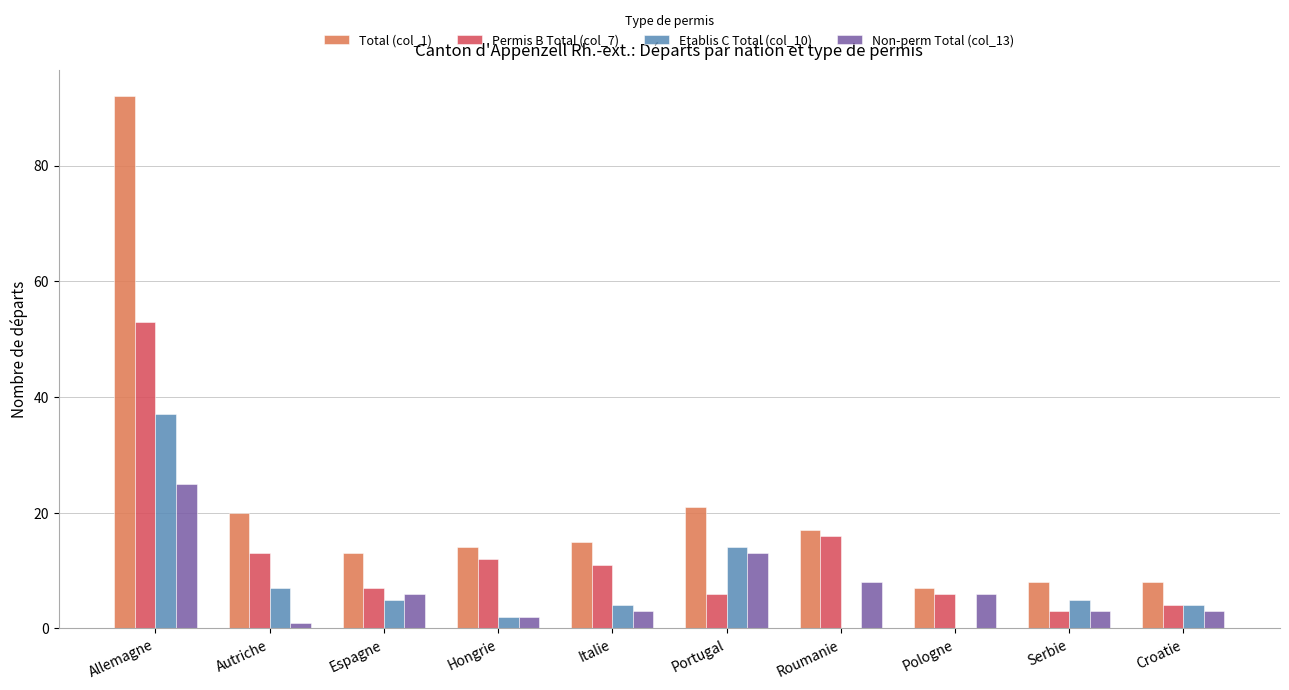

Where does the Non-perm Total (col_13) series first go above 6?

Allemagne